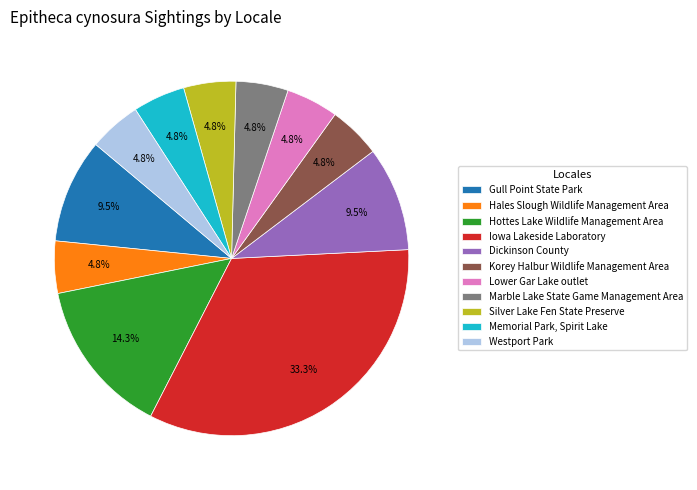

Approximately how many times larger is the value at Gull Point State Park compared to Hales Slough Wildlife Management Area?

2.0